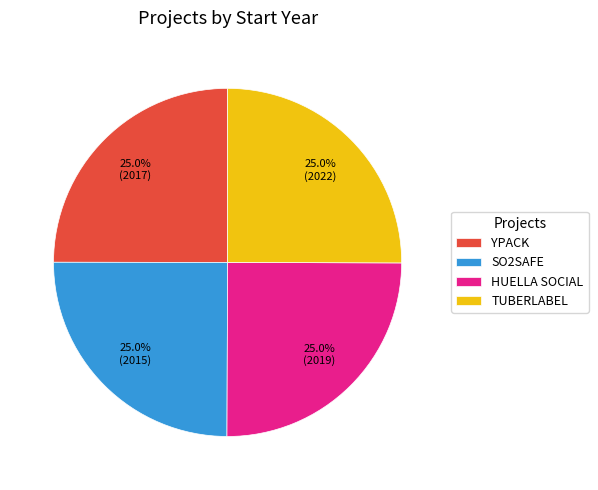

What is the ratio of the value at HUELLA SOCIAL to the value at SO2SAFE?

1.0